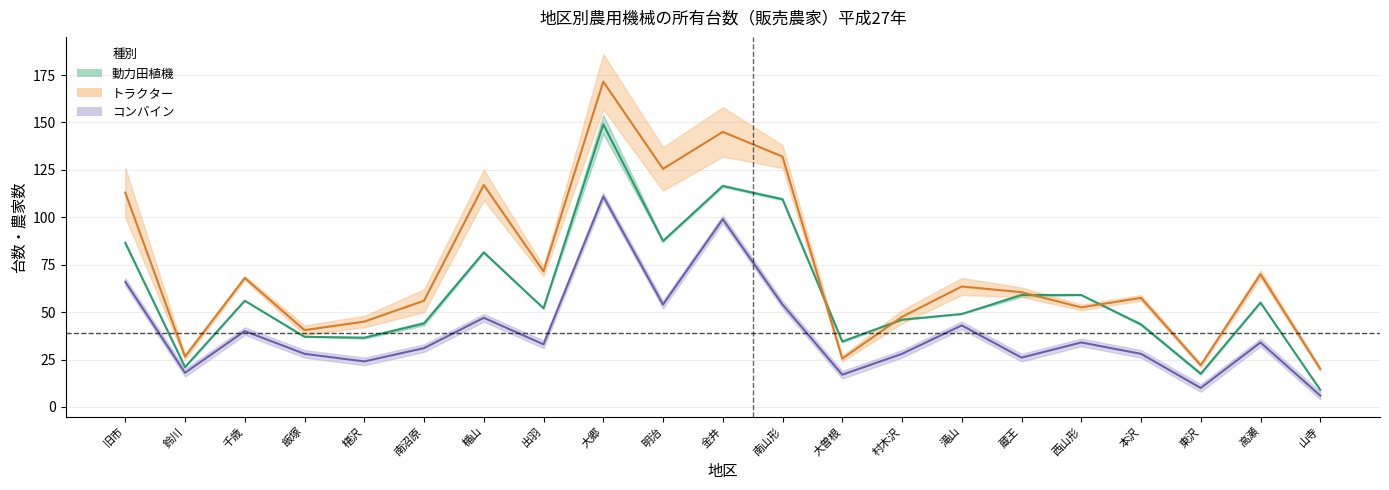

True or false: 動力田植機_農家数 has a value of 24.7 at 村木沢.

False